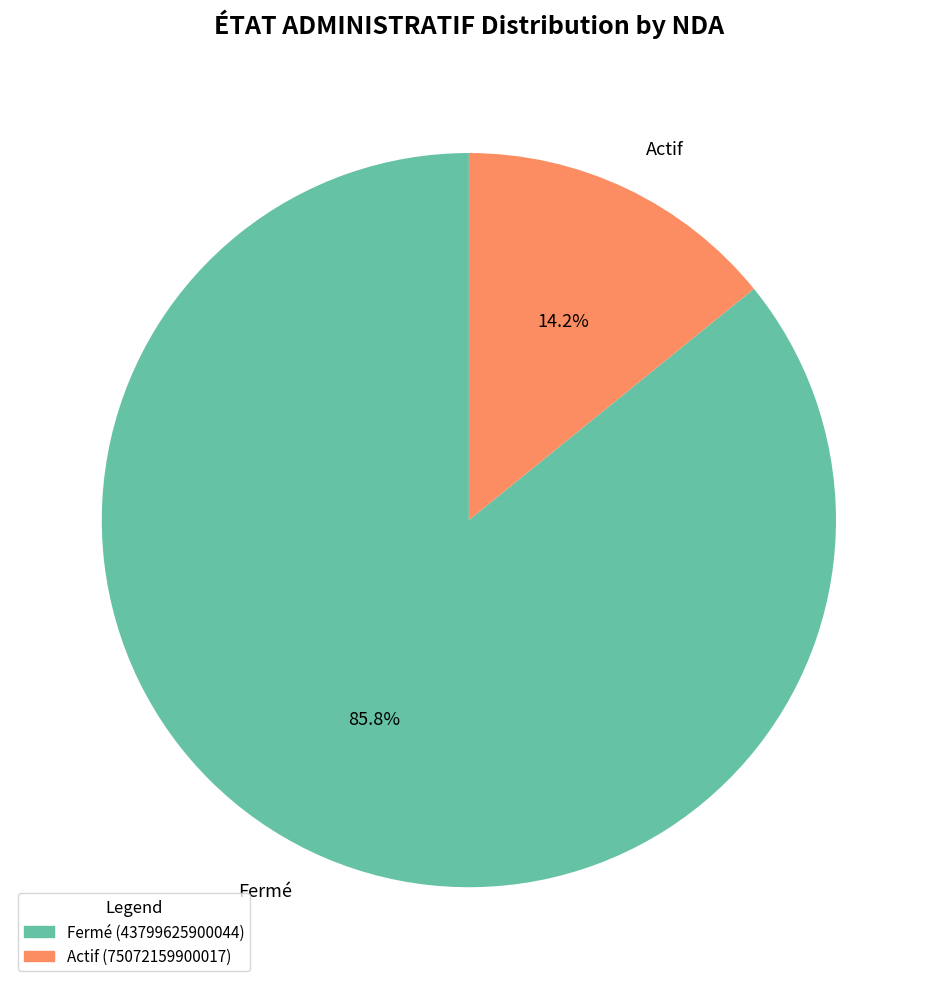

How much of the chart is everything except Actif?

85.8%